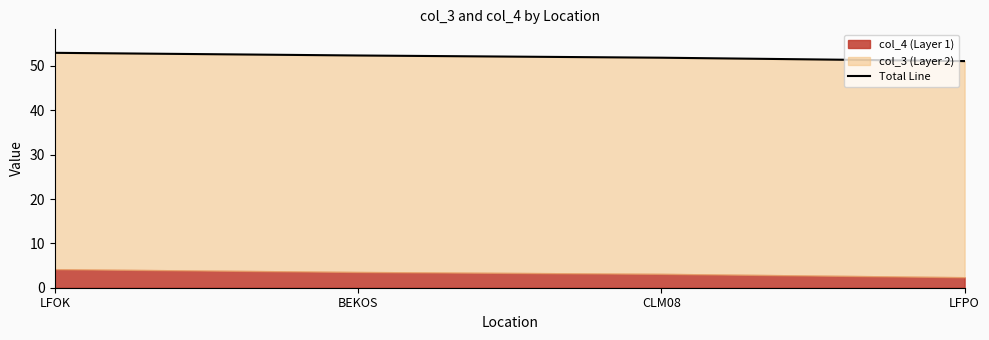

What is the change in value from BEKOS to CLM08?

-0.5